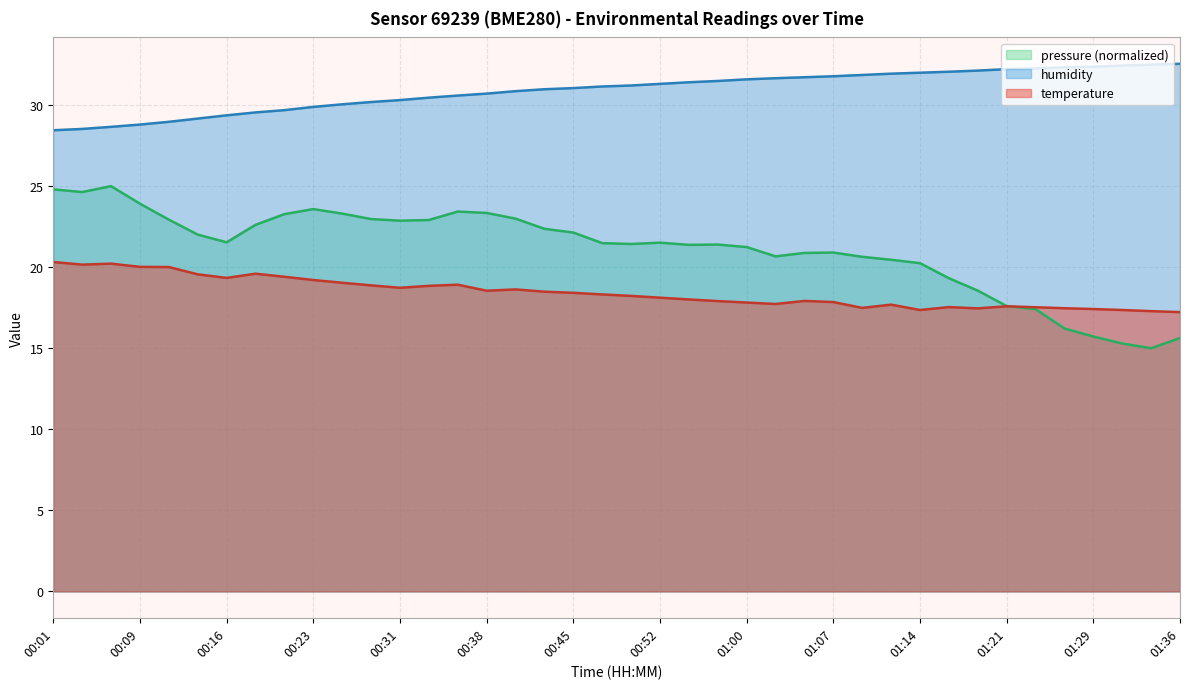

At how many categories does at least one series exceed 22?

40